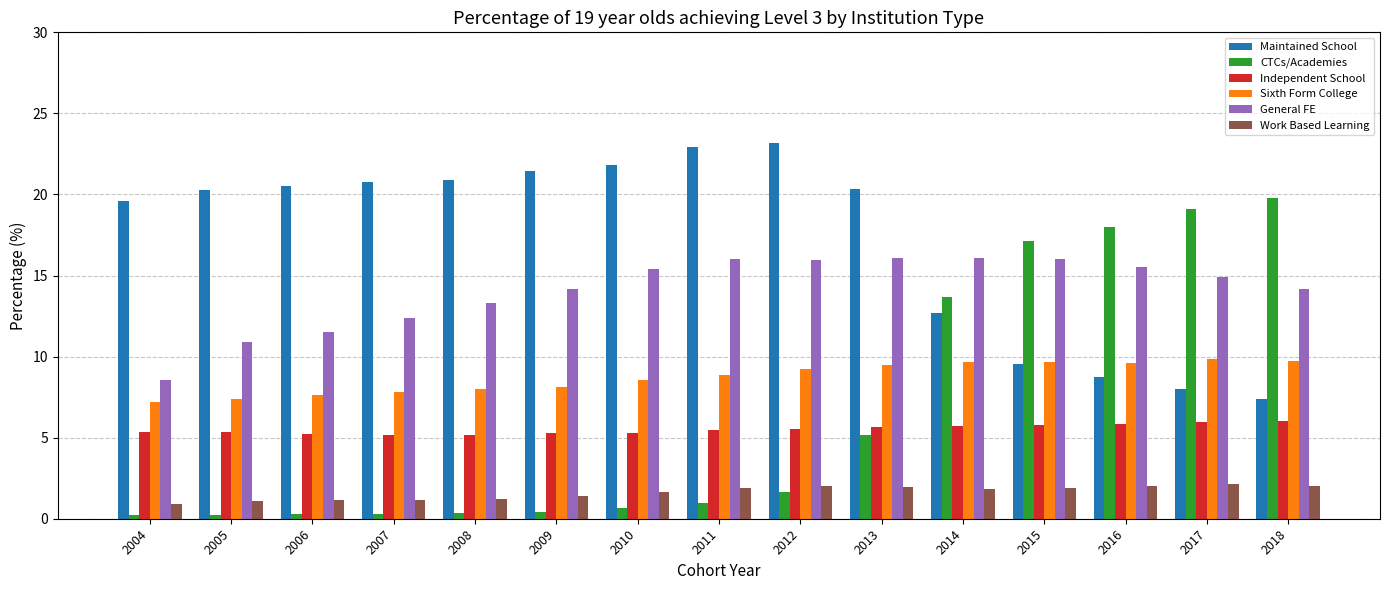

The Maintained School series shows 7.4 at 2018. True or false?

True